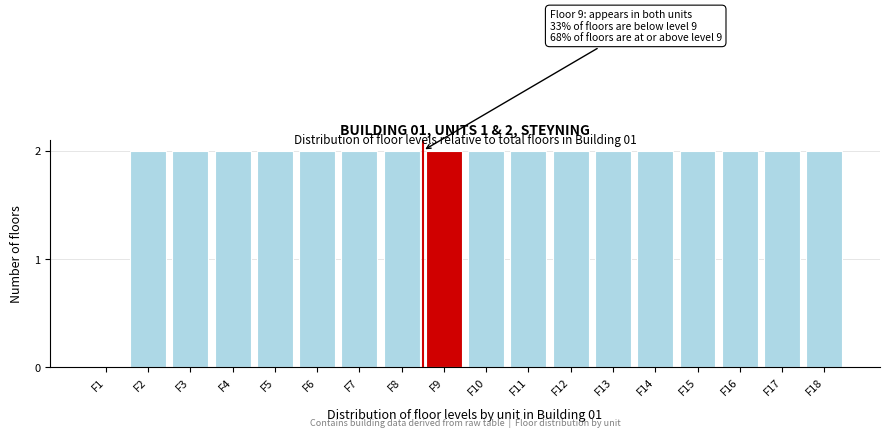

Reading left to right, extract all data points from this chart.

F1=0	F2=2	F3=2	F4=2	F5=2	F6=2	F7=2	F8=2	F9=2	F10=2	F11=2	F12=2	F13=2	F14=2	F15=2	F16=2	F17=2	F18=2